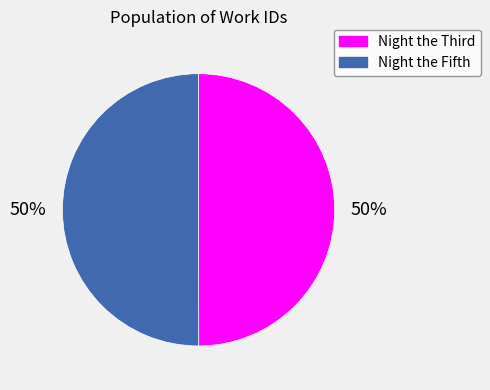

How many slices are in this pie chart?

2